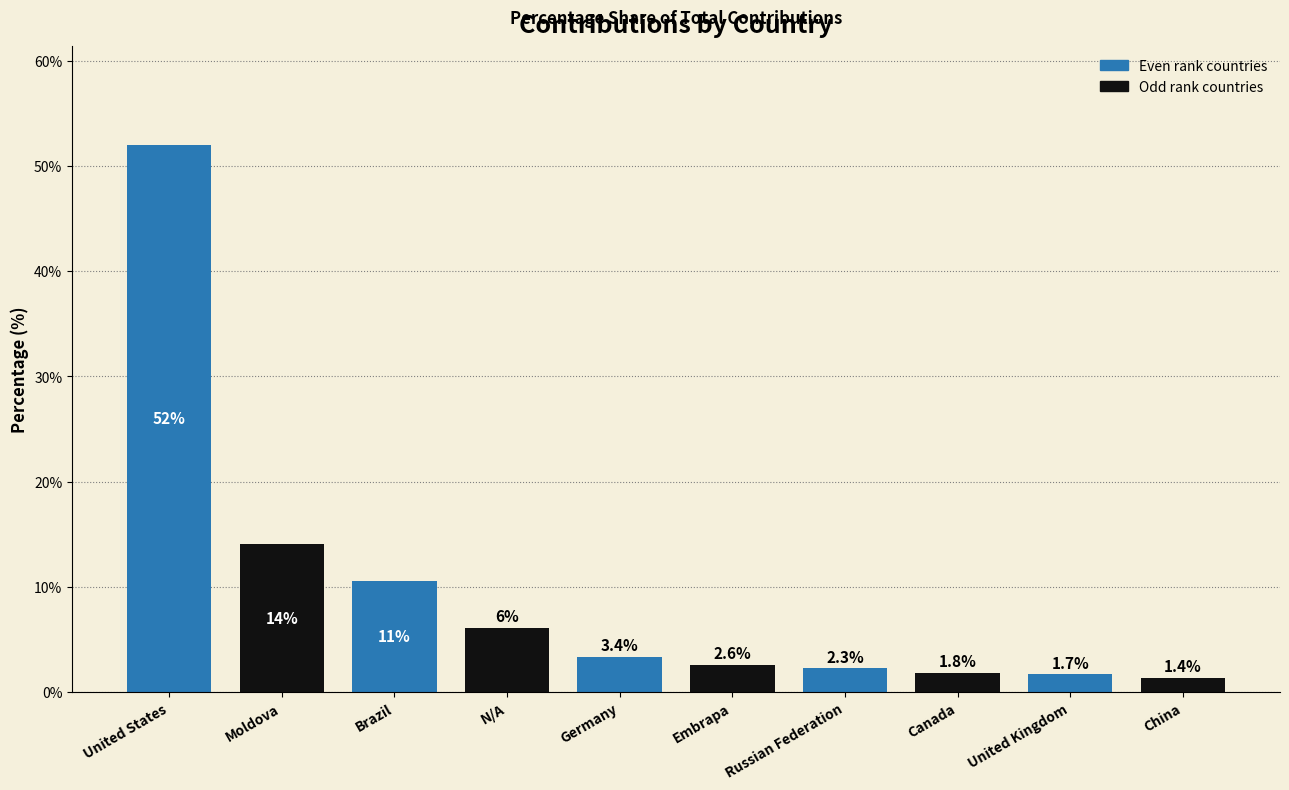

List the labels in order of value, smallest first.

China, United Kingdom, Canada, Russian Federation, Embrapa, Germany, N/A, Brazil, Moldova, United States